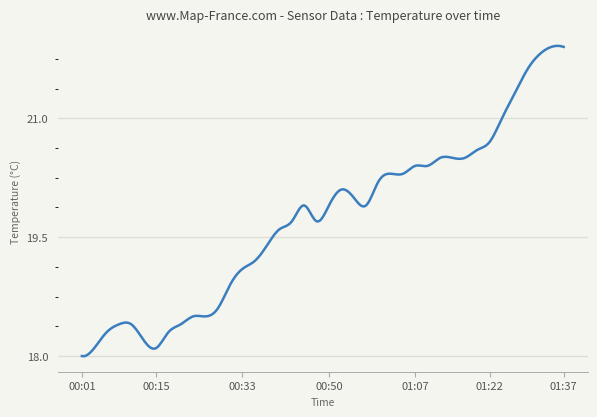

What is the difference between the maximum and minimum values?

3.9